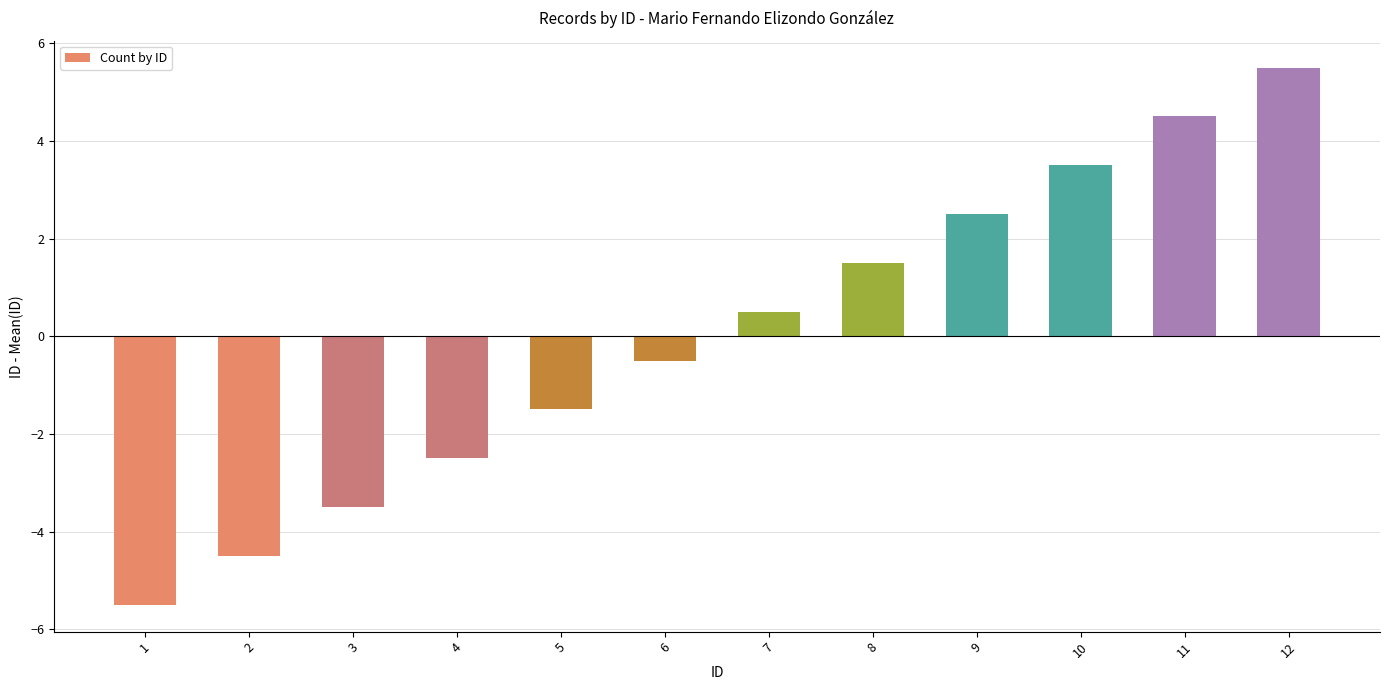

How many values are above zero?

6